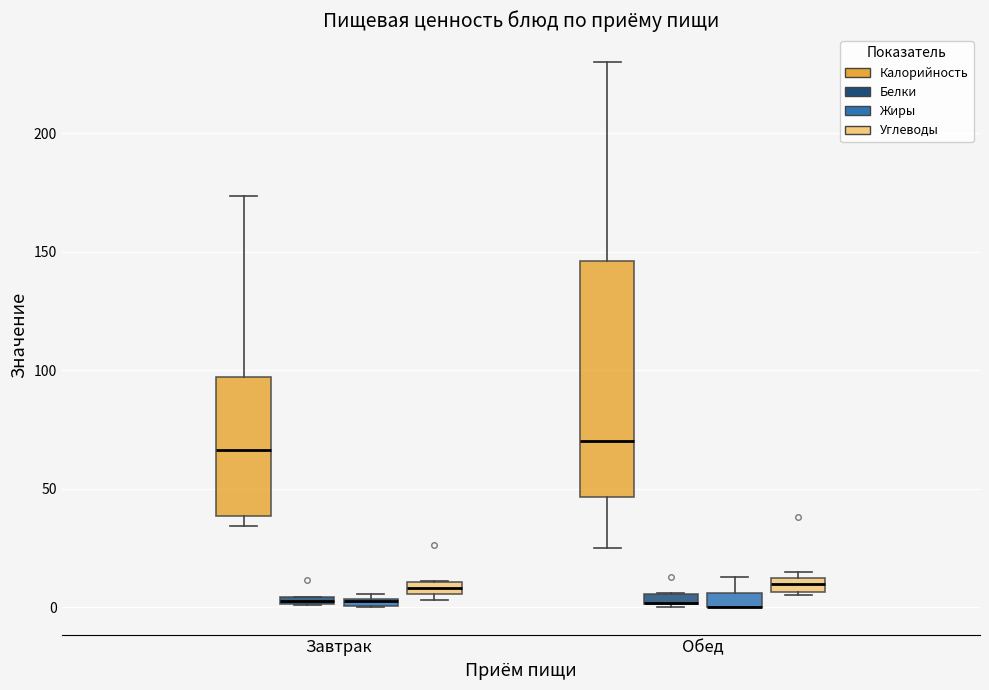

Where is the lower edge of the box for Обед (Жиры) on the y-axis? The values are not printed on the chart, so give them approximately, as read against the axis.

0